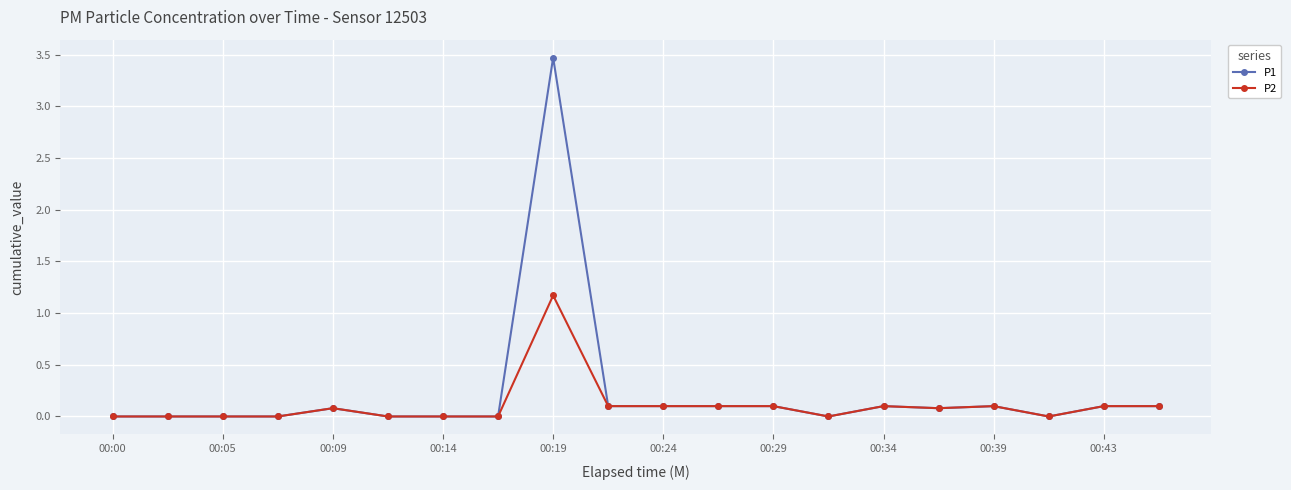

True or false: P1 has more than 0 interior local peaks.

True